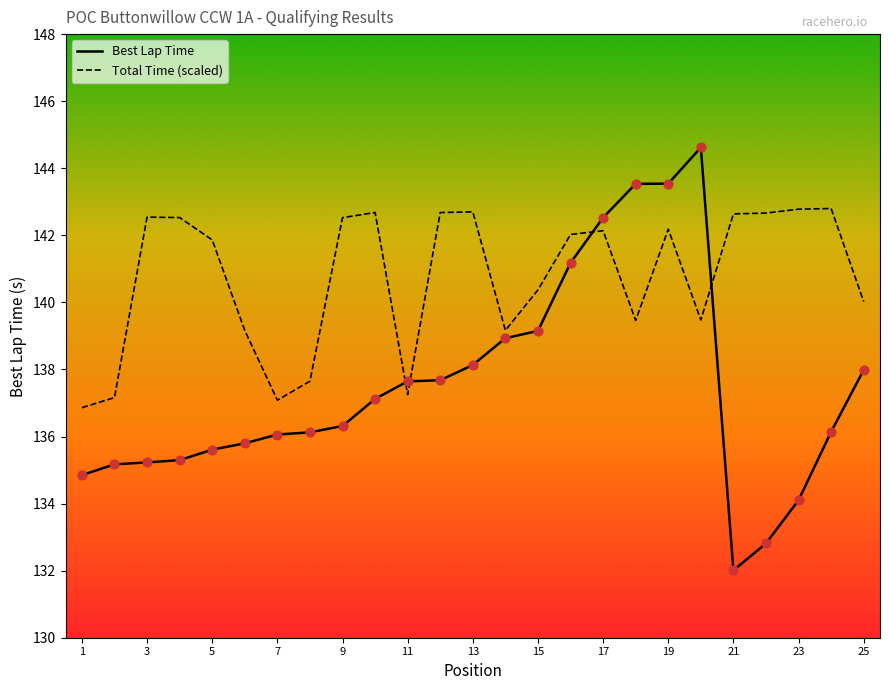

Which series has the widest spread of values?

Best Lap Time